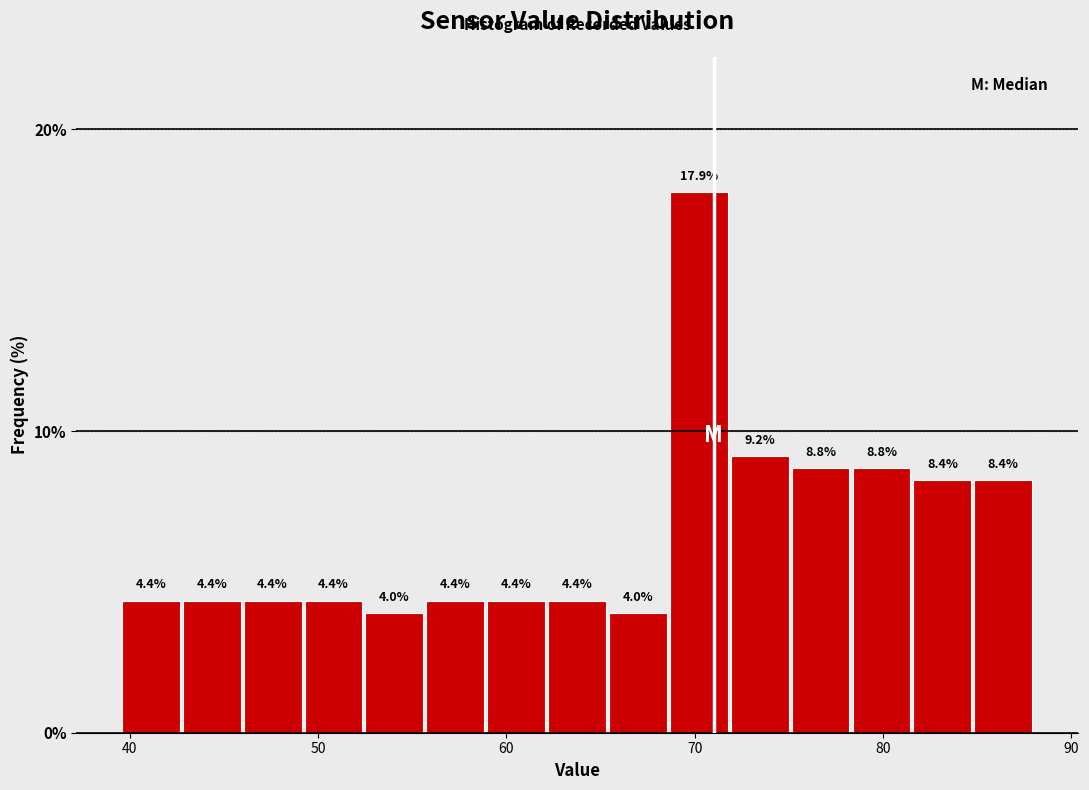

Read against the x-axis, roughly where is the centre of the tallest bar?

70